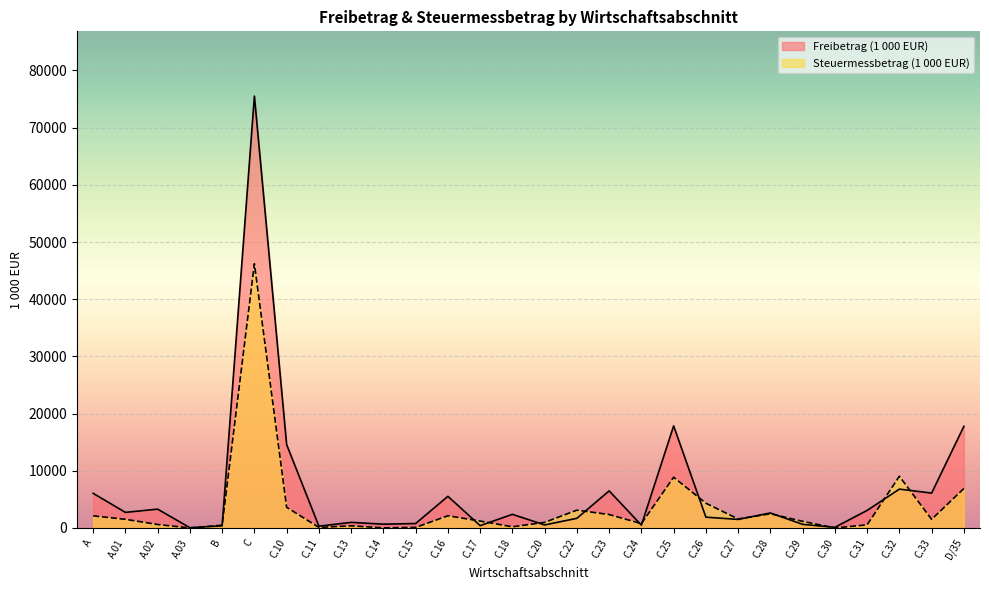

At which label is Steuermessbetrag (1 000 EUR) closest to 23103?

C.32